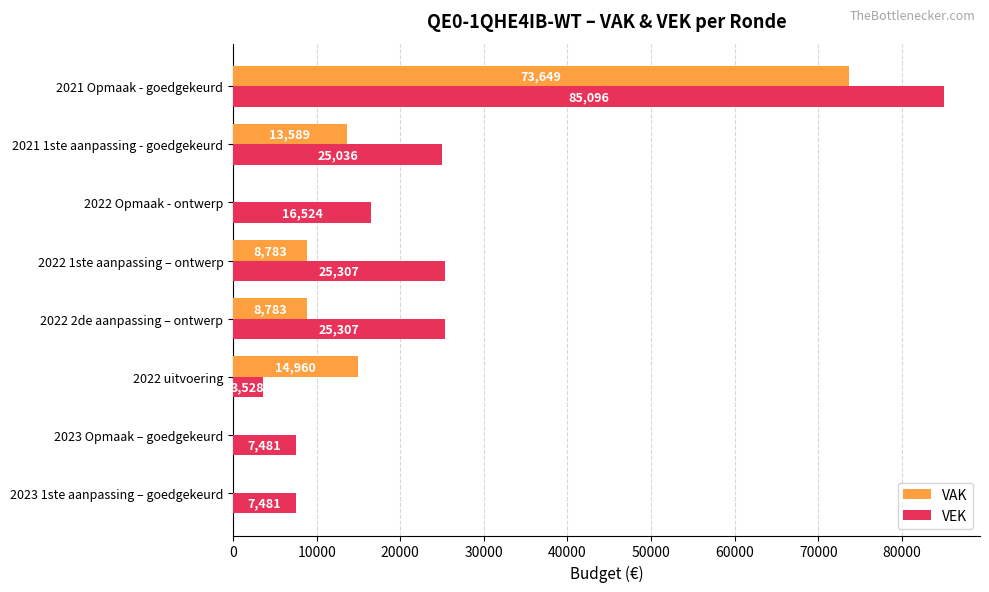

Count the number of categories in the chart.

8